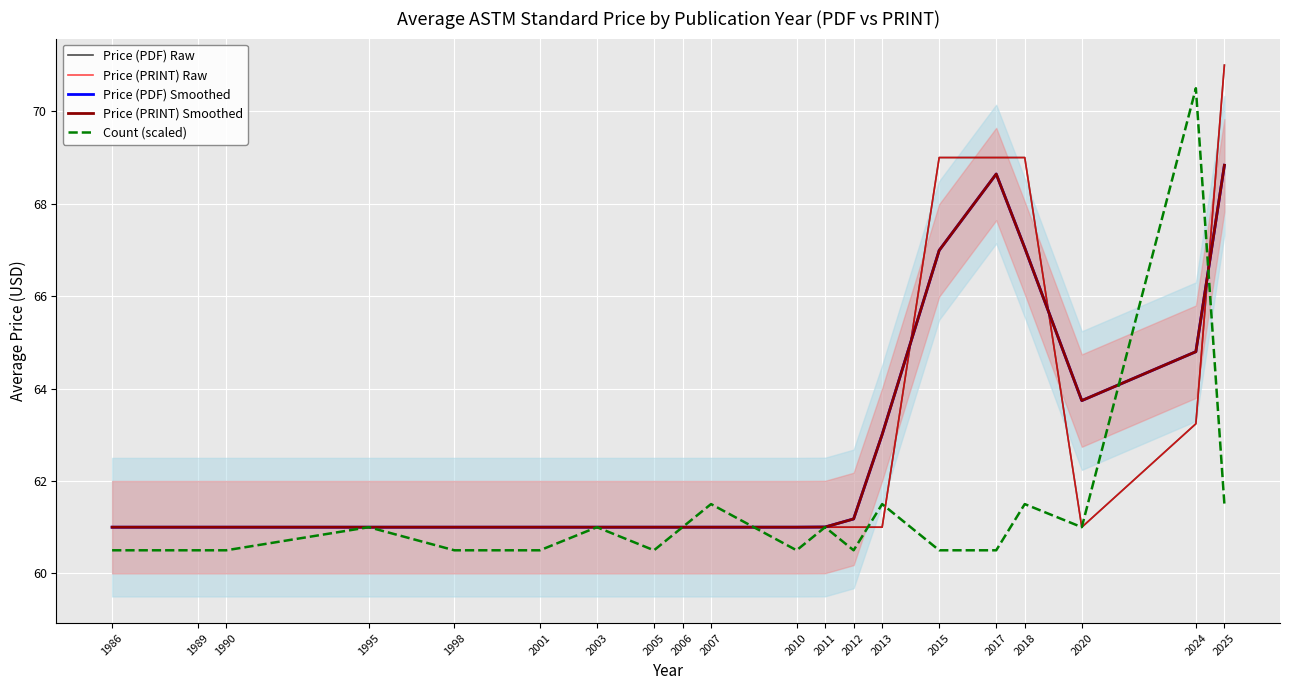

Reading left to right, list all the values displayed in this chart.

Price (PDF) Raw: 1986=61.0	1989=61.0	1990=61.0	1995=61.0	1998=61.0	2001=61.0	2003=61.0	2005=61.0	2006=61.0	2007=61.0	2010=61.0	2011=61.0	2012=61.0	2013=61.0	2015=69.0	2017=69.0	2018=69.0	2020=61.0	2024=63.2	2025=71.0
Price (PRINT) Raw: 1986=61.0	1989=61.0	1990=61.0	1995=61.0	1998=61.0	2001=61.0	2003=61.0	2005=61.0	2006=61.0	2007=61.0	2010=61.0	2011=61.0	2012=61.0	2013=61.0	2015=69.0	2017=69.0	2018=69.0	2020=61.0	2024=63.2	2025=71.0
Price (PDF) Smoothed: 1986=61.0	1989=61.0	1990=61.0	1995=61.0	1998=61.0	2001=61.0	2003=61.0	2005=61.0	2006=61.0	2007=61.0	2010=61.0	2011=61.0	2012=61.2	2013=63.0	2015=67.0	2017=68.6	2018=67.0	2020=63.7	2024=64.8	2025=68.8
Price (PRINT) Smoothed: 1986=61.0	1989=61.0	1990=61.0	1995=61.0	1998=61.0	2001=61.0	2003=61.0	2005=61.0	2006=61.0	2007=61.0	2010=61.0	2011=61.0	2012=61.2	2013=63.0	2015=67.0	2017=68.6	2018=67.0	2020=63.7	2024=64.8	2025=68.8
Count (scaled): 1986=60.5	1989=60.5	1990=60.5	1995=61.0	1998=60.5	2001=60.5	2003=61.0	2005=60.5	2006=61.0	2007=61.5	2010=60.5	2011=61.0	2012=60.5	2013=61.5	2015=60.5	2017=60.5	2018=61.5	2020=61.0	2024=70.5	2025=61.5